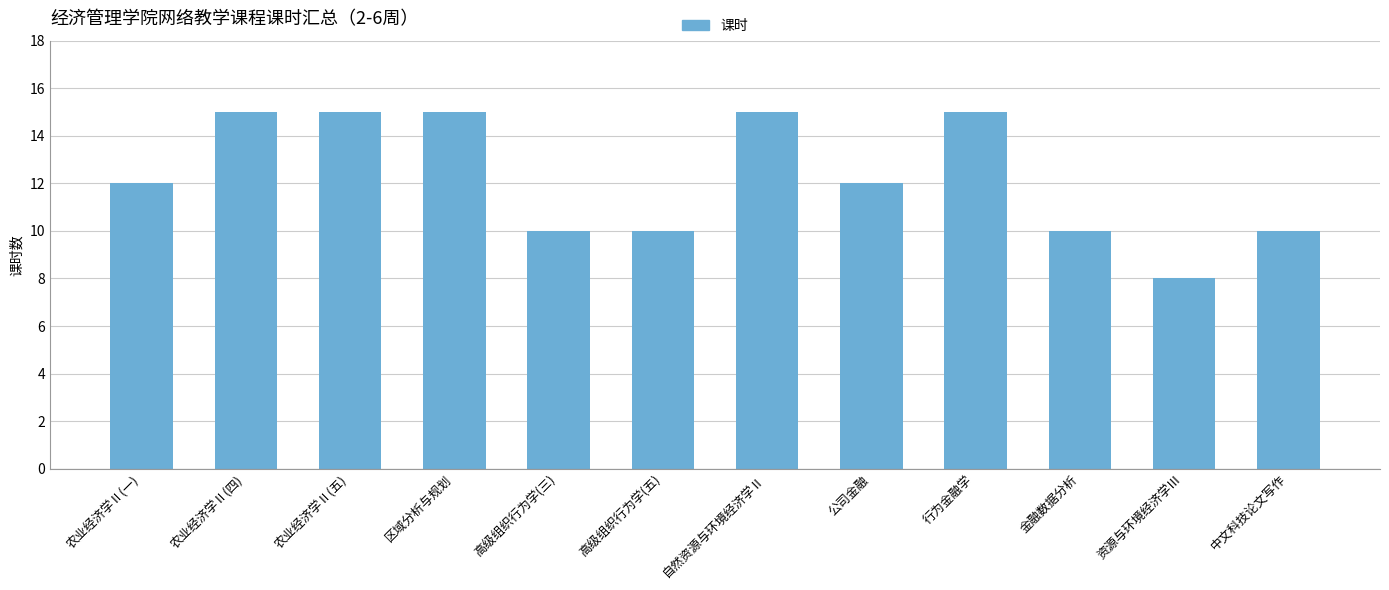

The chart shows a value of 15 at 区域分析与规划. True or false?

True